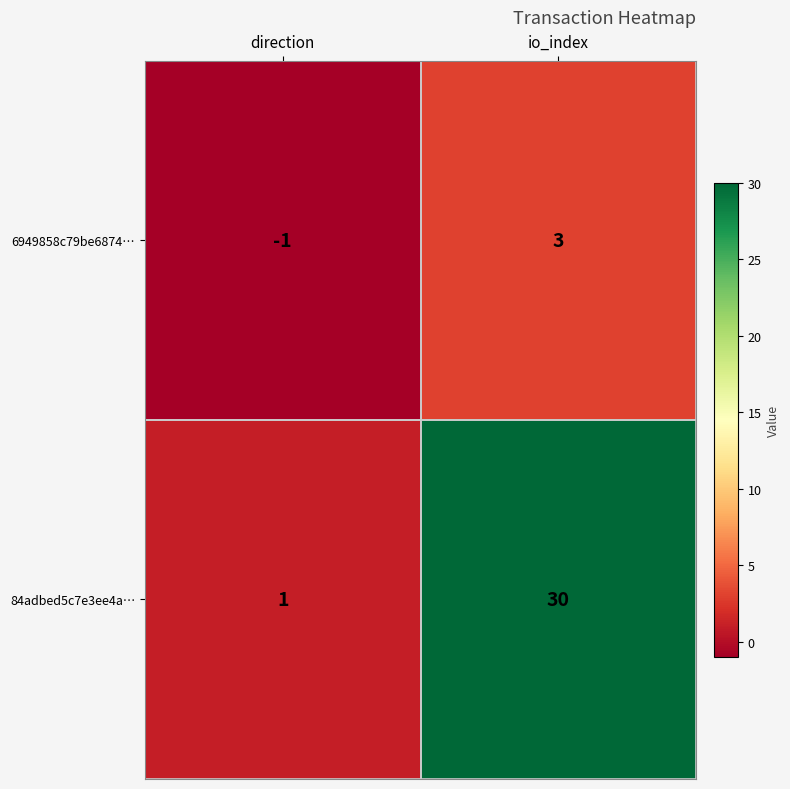

What is the difference between the 84adbed5c7e3ee4a… values at direction and io_index?

29